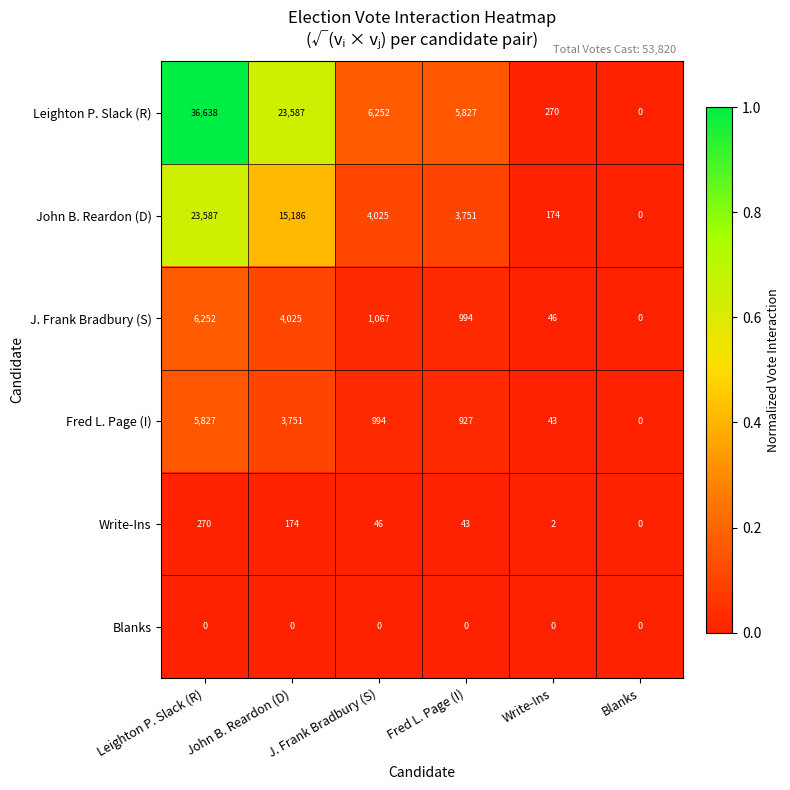

Which series has the largest total across all categories?

Leighton P. Slack (R)